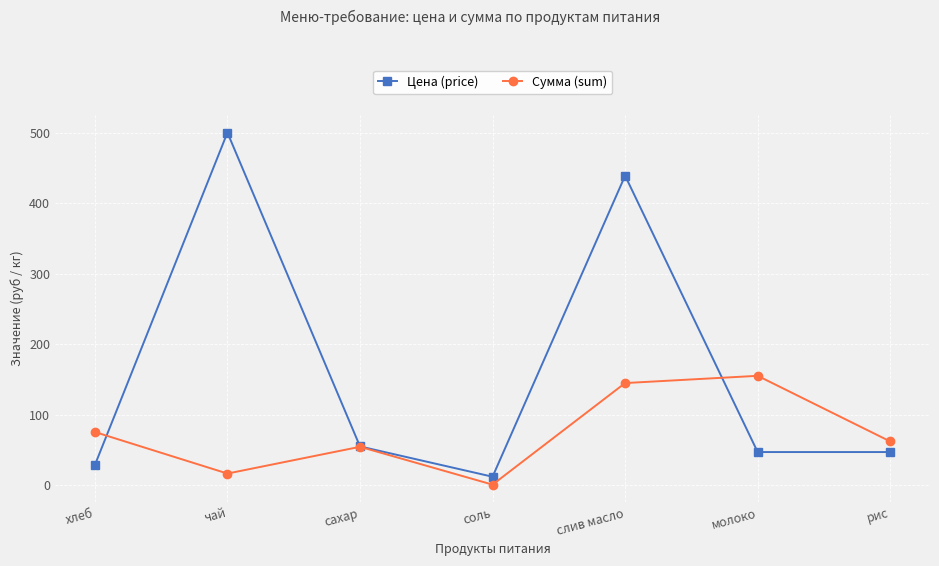

List the series in order of their overall mean, highest first.

Цена (price), Сумма (sum)